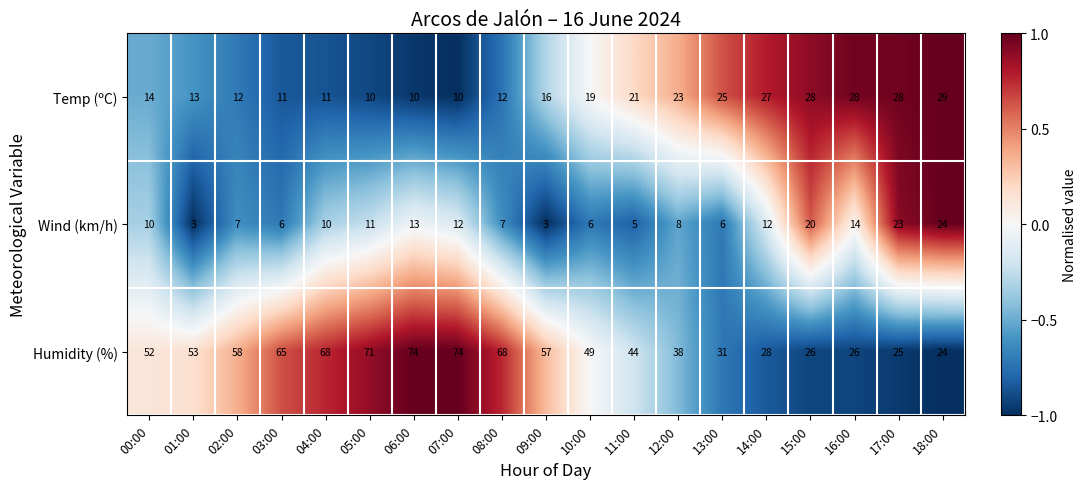

What is the sum of the Wind (km/h) values at 10:00 and 17:00?

29